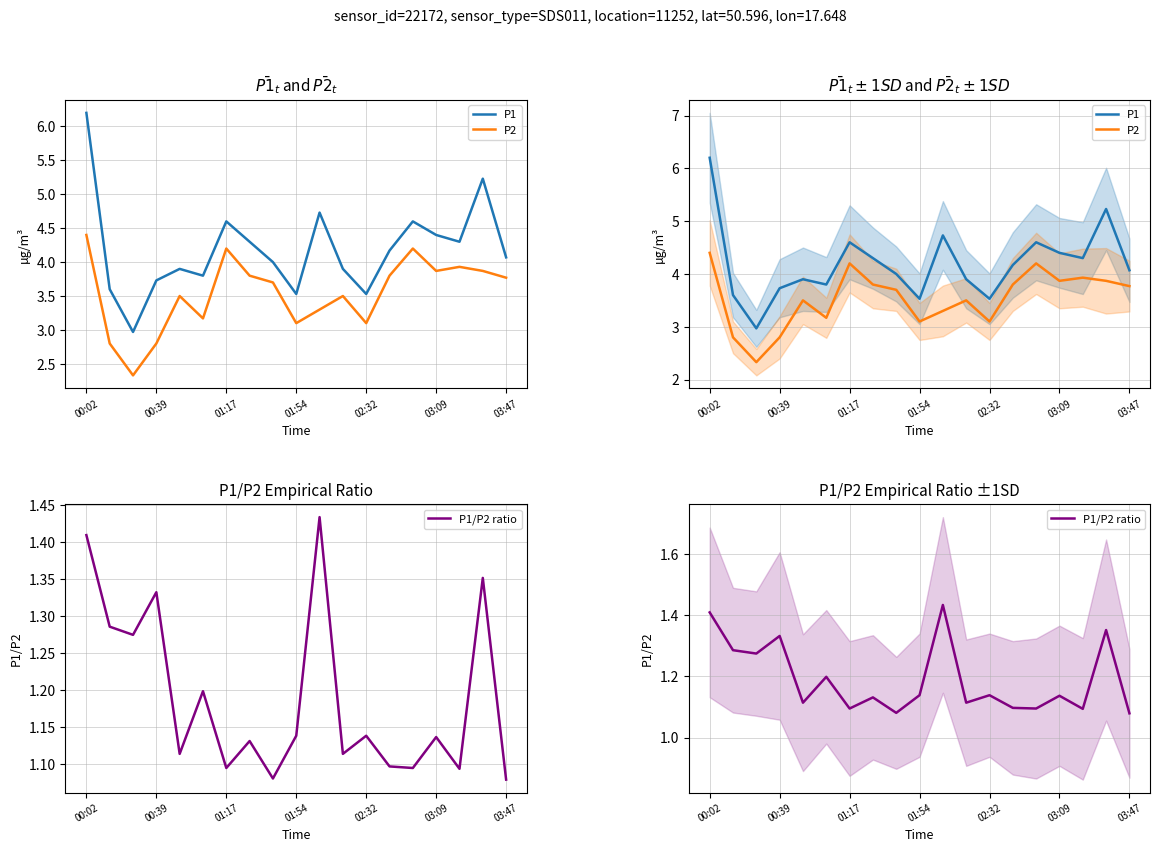

What position from the left is 02:32?

13